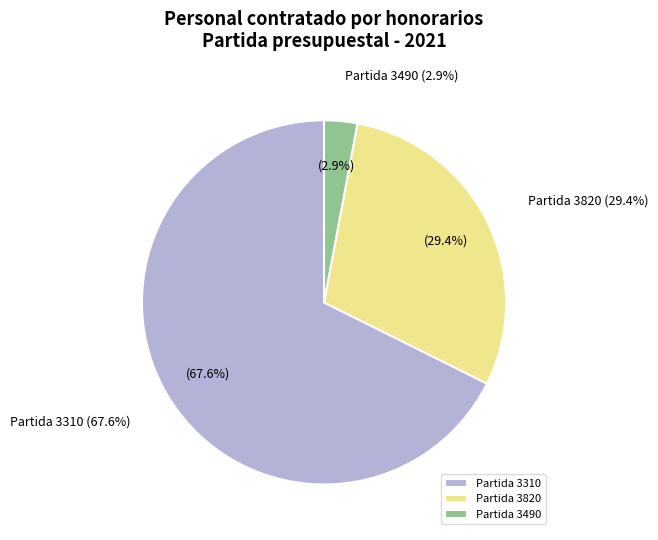

Does 28 represent more than half of the total?

No